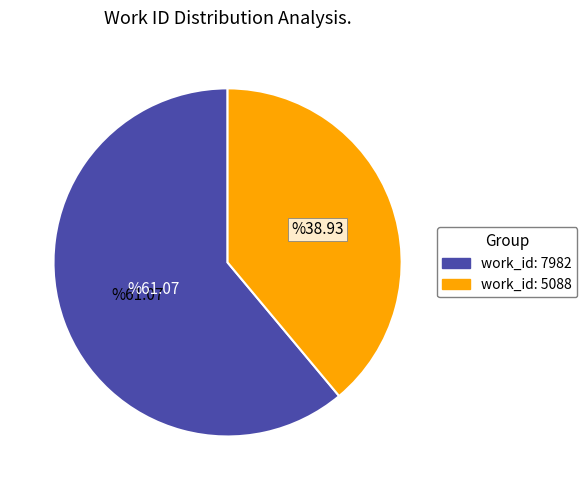

Does any single category account for the majority?

Yes